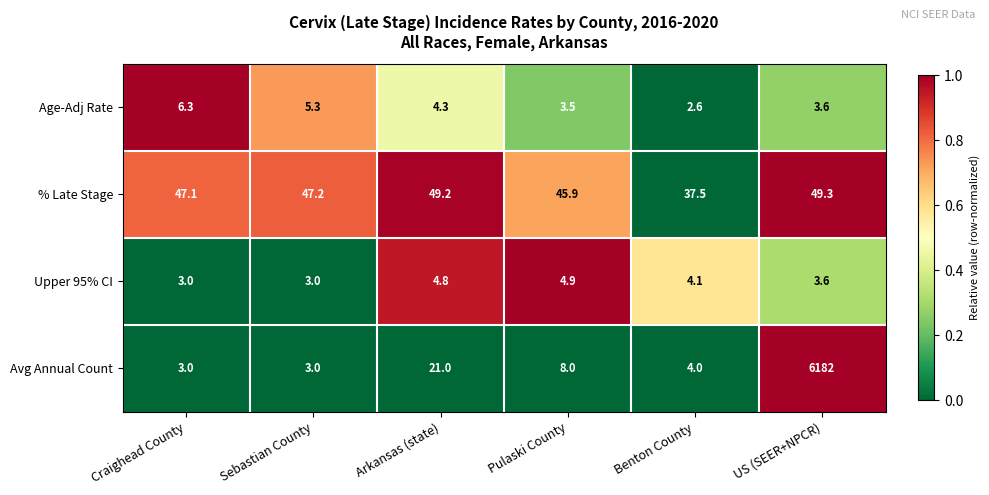

How many data points in Avg Annual Count are less than 8?

3